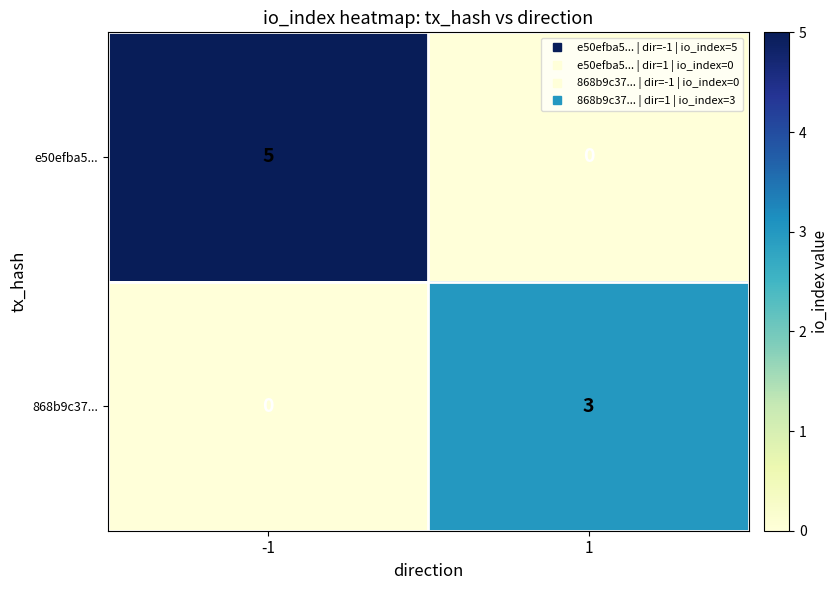

What is the total value across all series at -1?

5